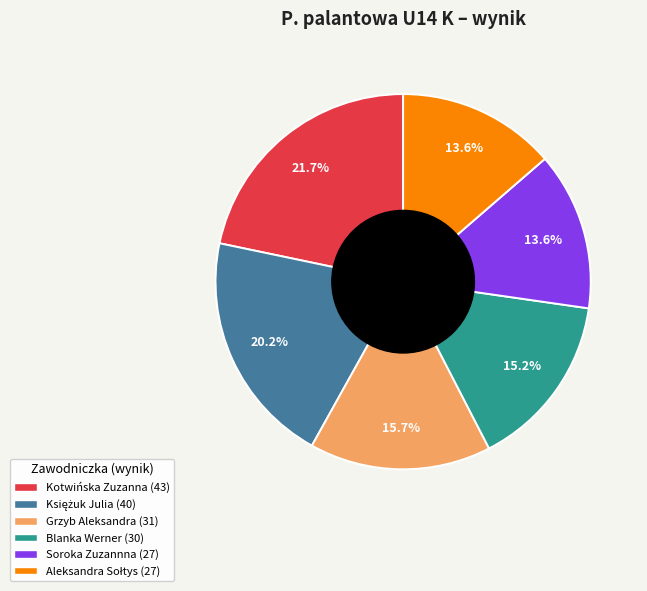

What percentage is NOT represented by Grzyb Aleksandra?

84.3%